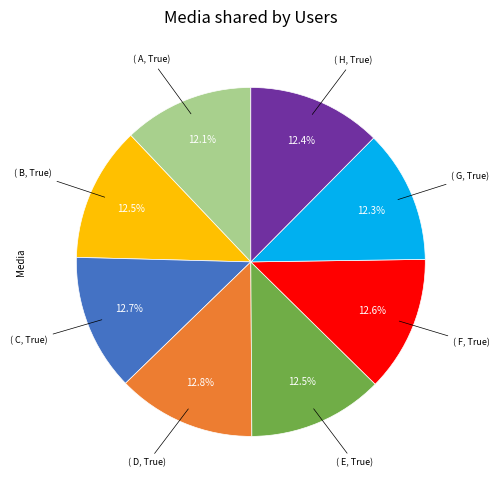

Is there any slice that represents more than half of the pie?

No